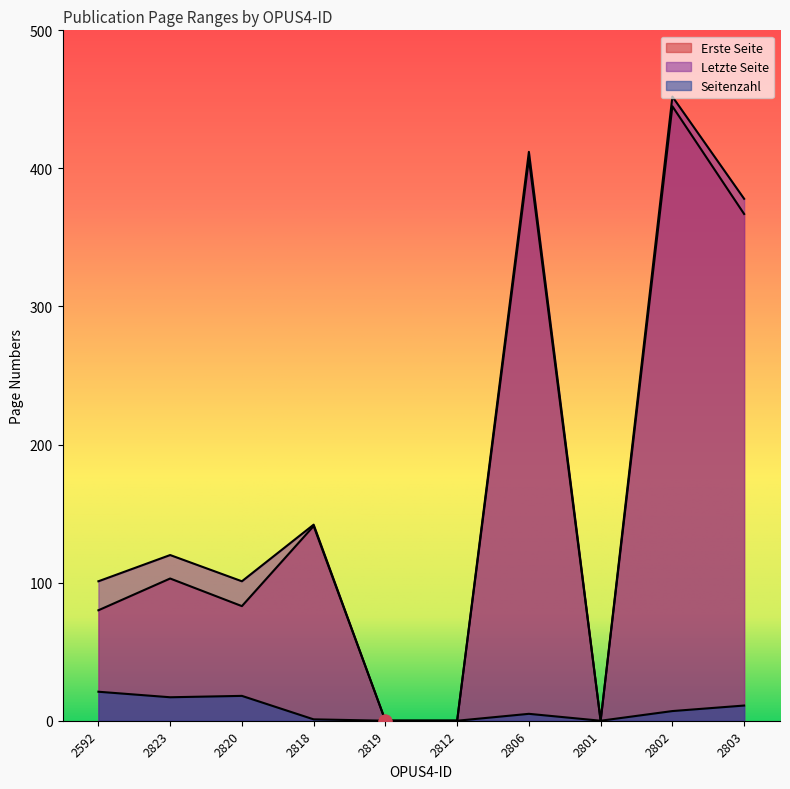

Which series reaches the maximum Y coordinate?

Letzte Seite